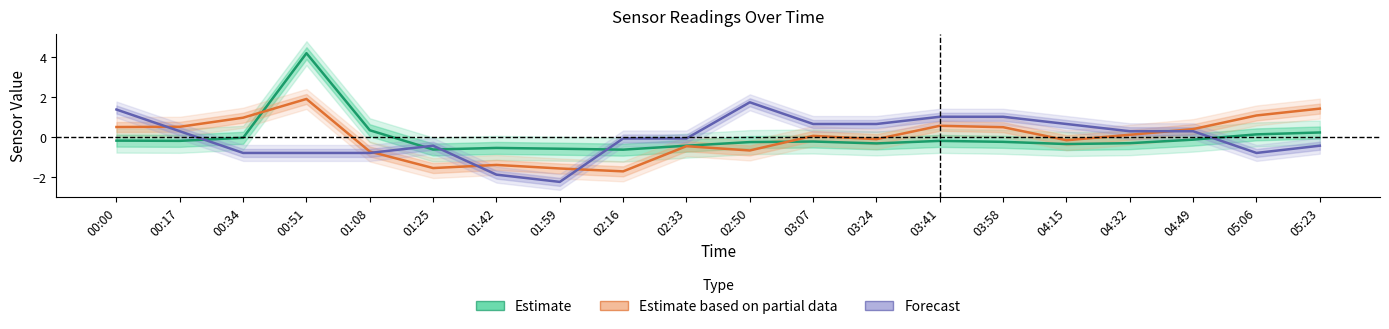

Count the number of categories in the chart.

20